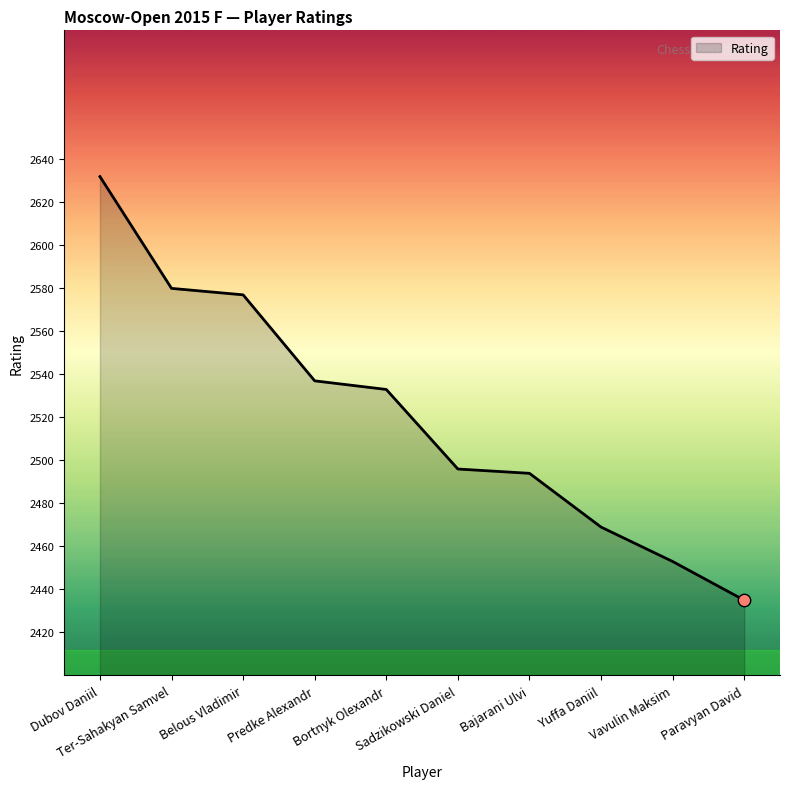

Which has a higher value, Sadzikowski Daniel or Yuffa Daniil?

Sadzikowski Daniel